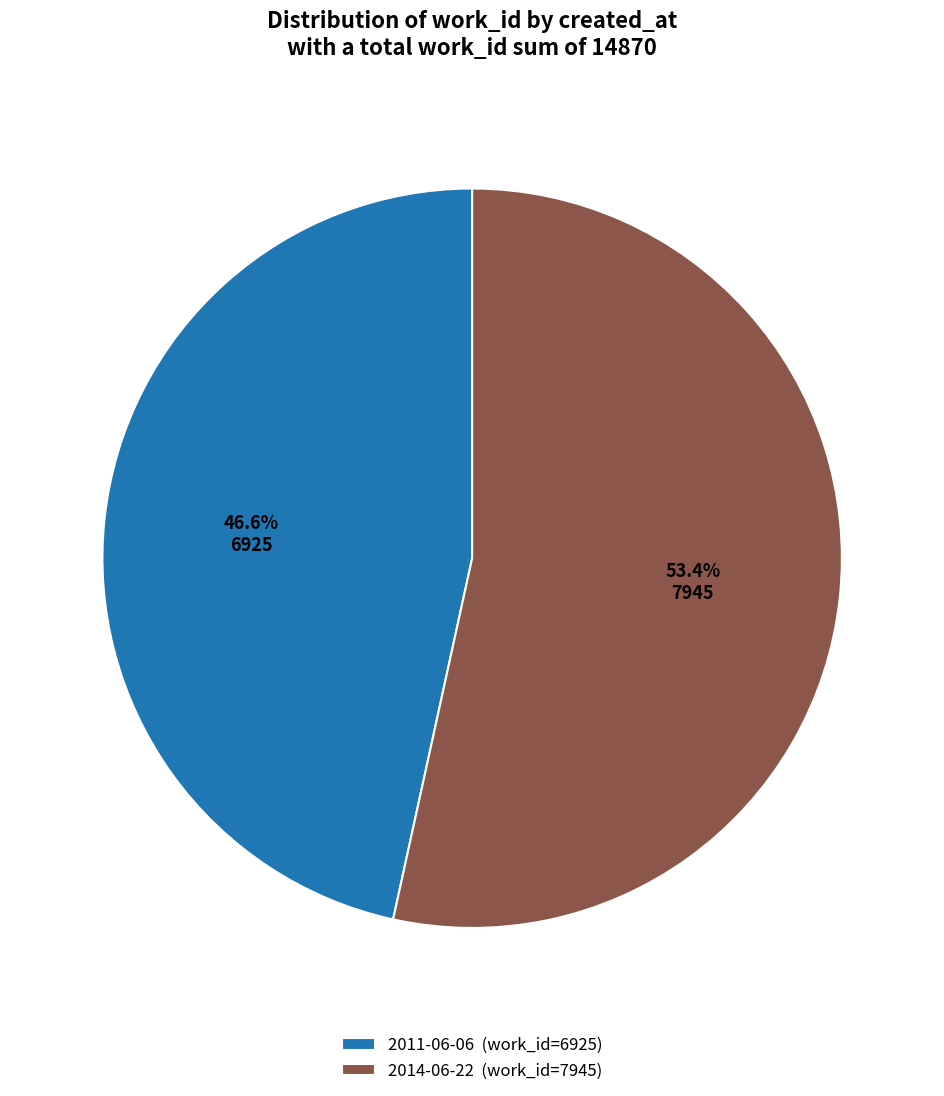

Is there a majority slice in this chart?

Yes